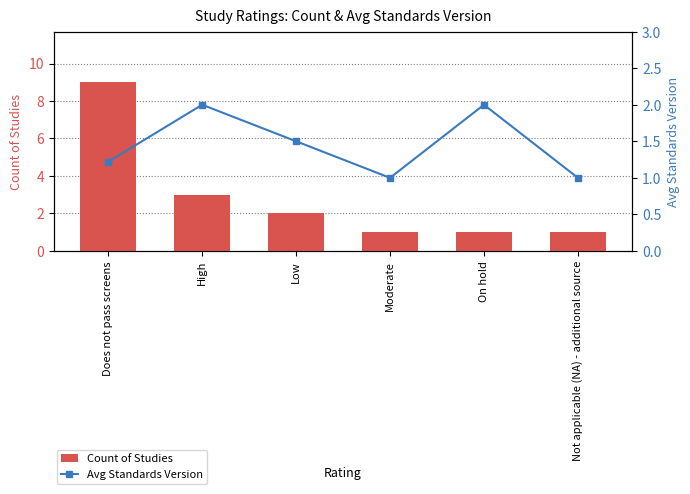

Are the bars grouped side by side (vs. stacked)?

Yes